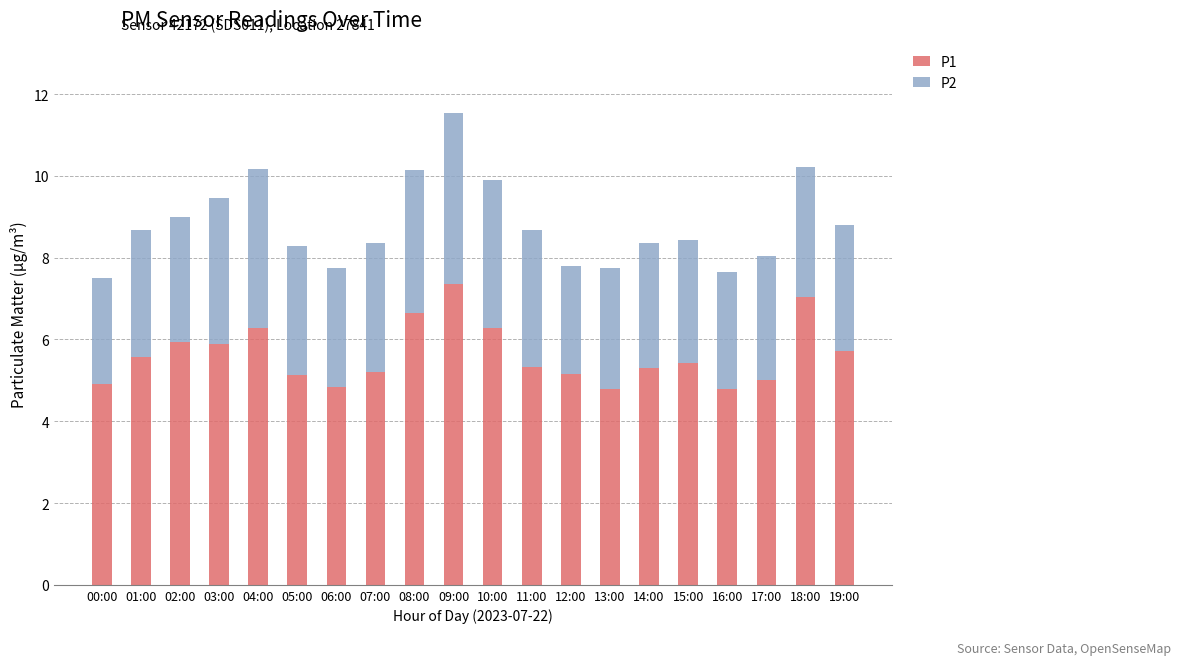

What is the minimum value for P1?

4.8